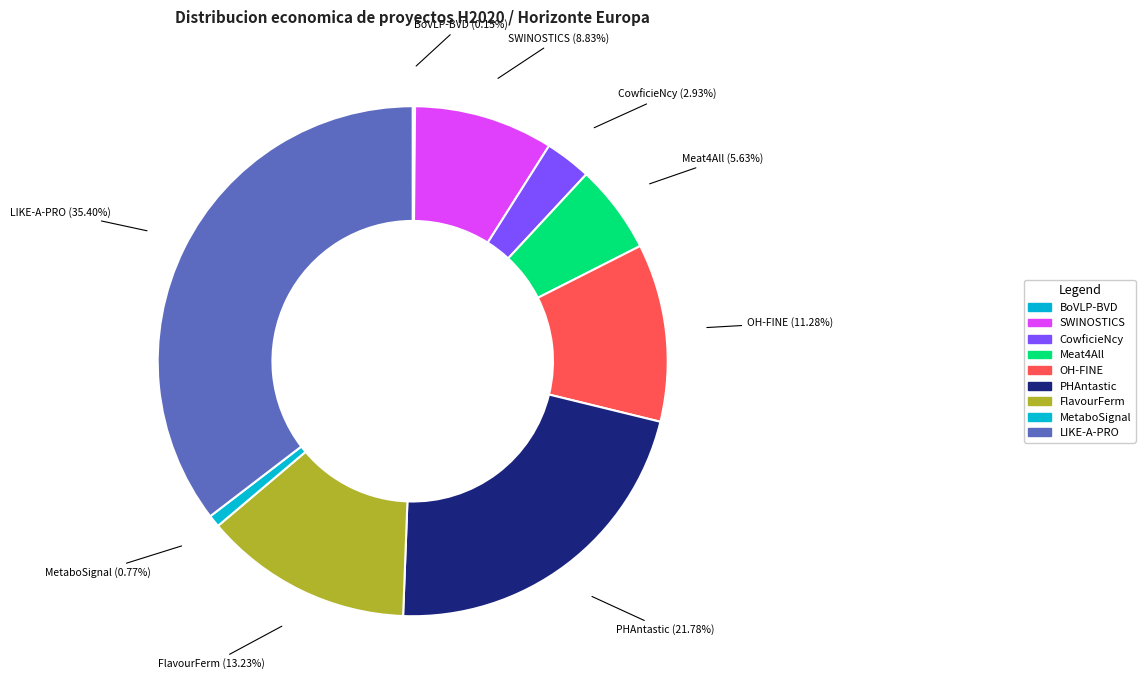

Rank the categories by value from highest to lowest.

LIKE-A-PRO, PHAntastic, FlavourFerm, OH-FINE, SWINOSTICS, Meat4All, CowficieNcy, MetaboSignal, BoVLP-BVD